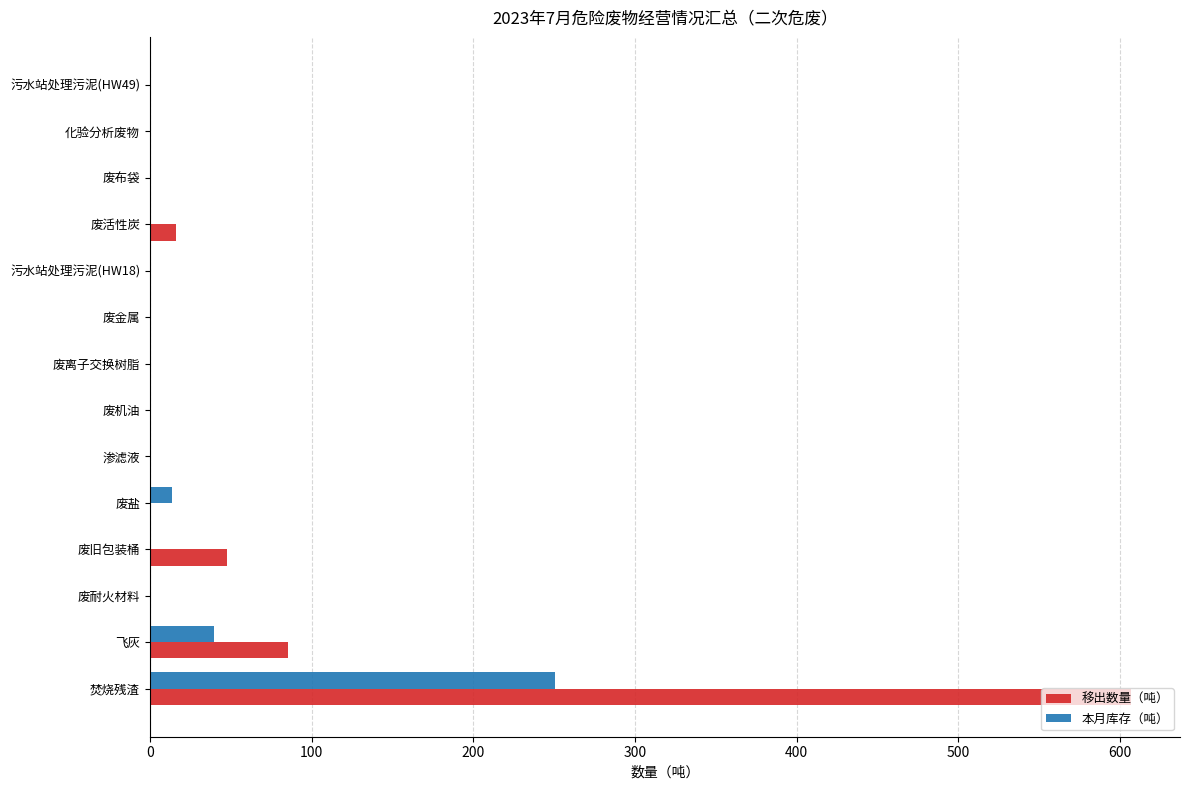

The value of 移出数量（吨） at 废离子交换树脂 is 299.0. True or false?

False